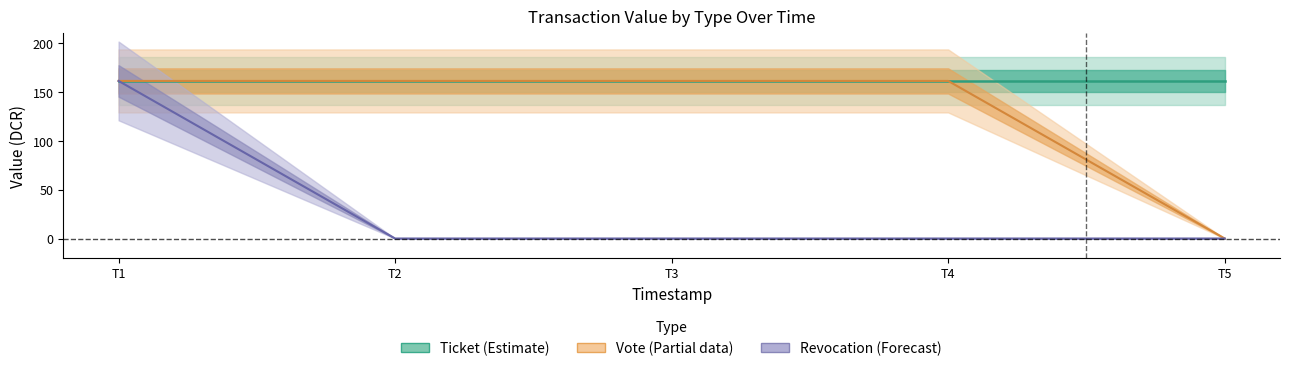

What is the sum of all Revocation_value values?

161.4